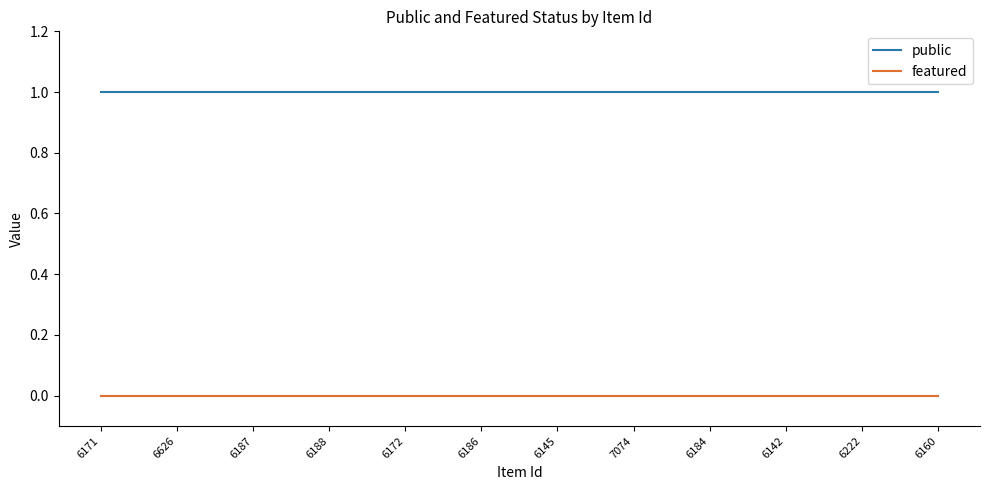

Rank the series by their maximum value, from lowest to highest.

featured, public